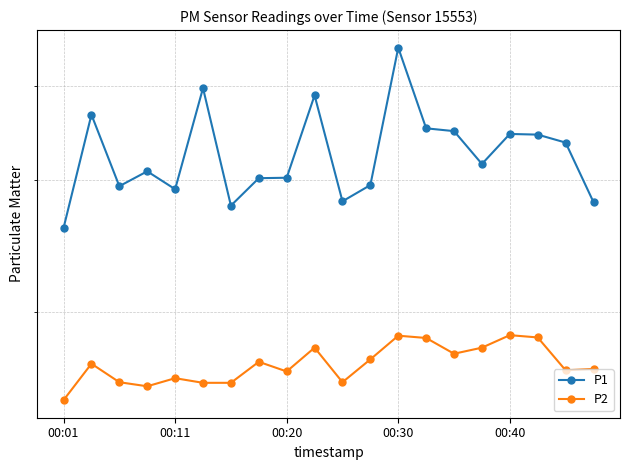

True or false: P1 and P2 intersect in this chart.

False